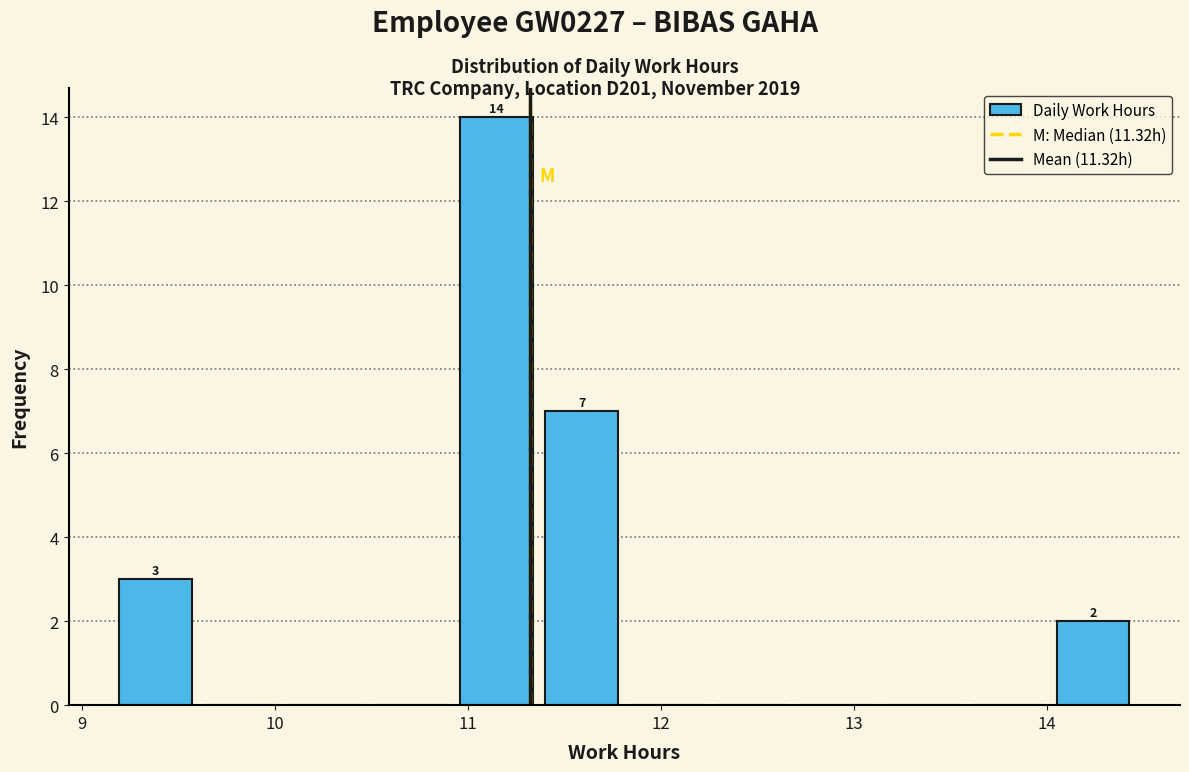

Which range on the x-axis has the tallest bar?

10.9 to 11.4